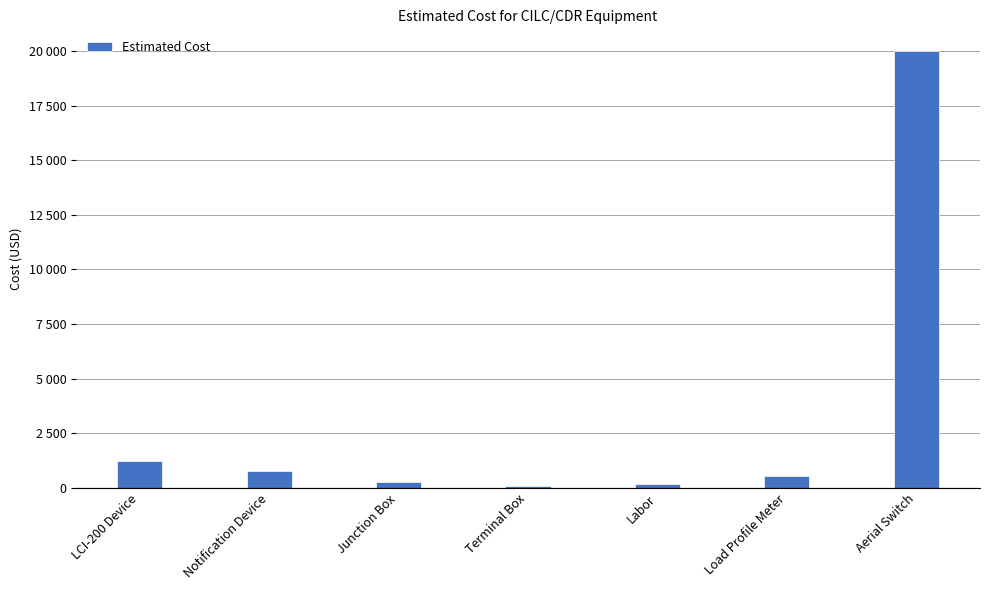

Are the bars horizontal?

No